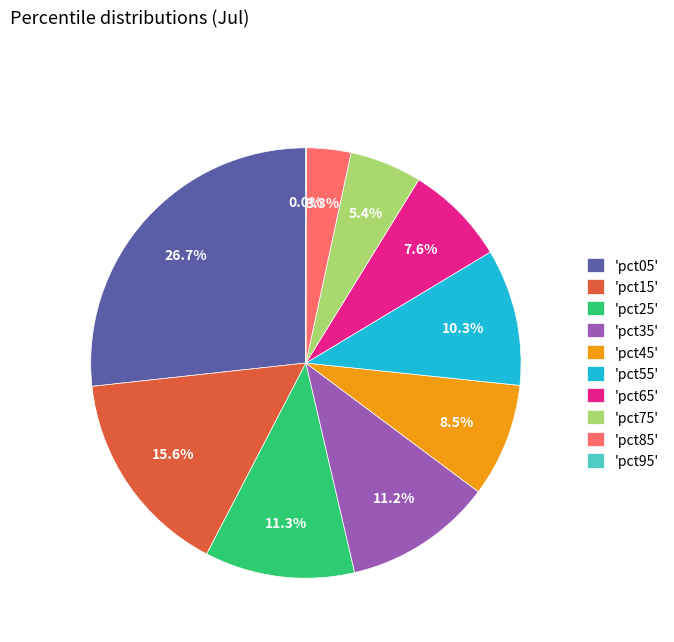

Is the sum of 'pct05' and 'pct75' greater than half?

No